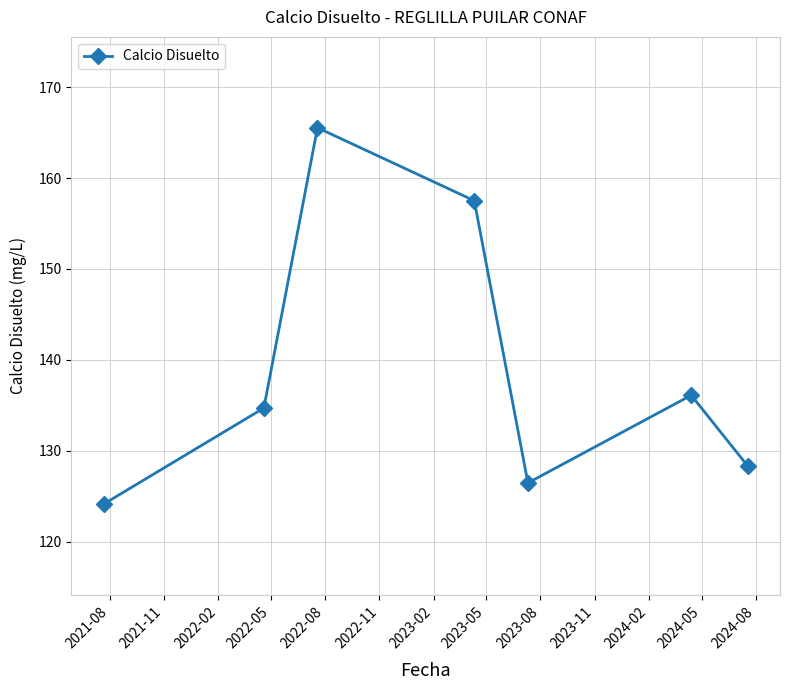

What is the smallest value displayed?

124.1